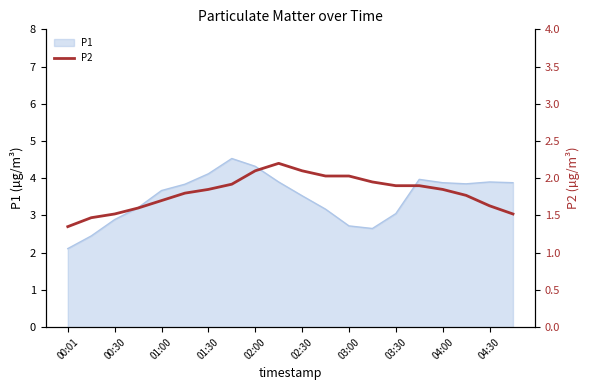

What is the maximum value for P1?

4.5